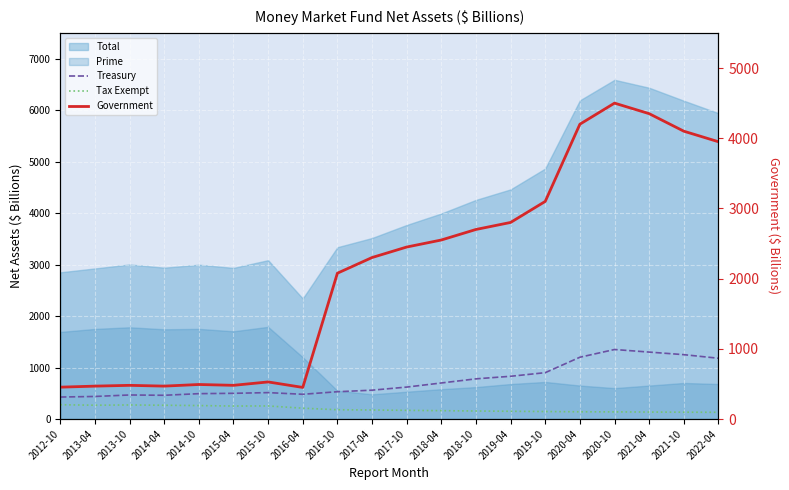

True or false: Government has a value of 2211.4 at 2020-10.

False